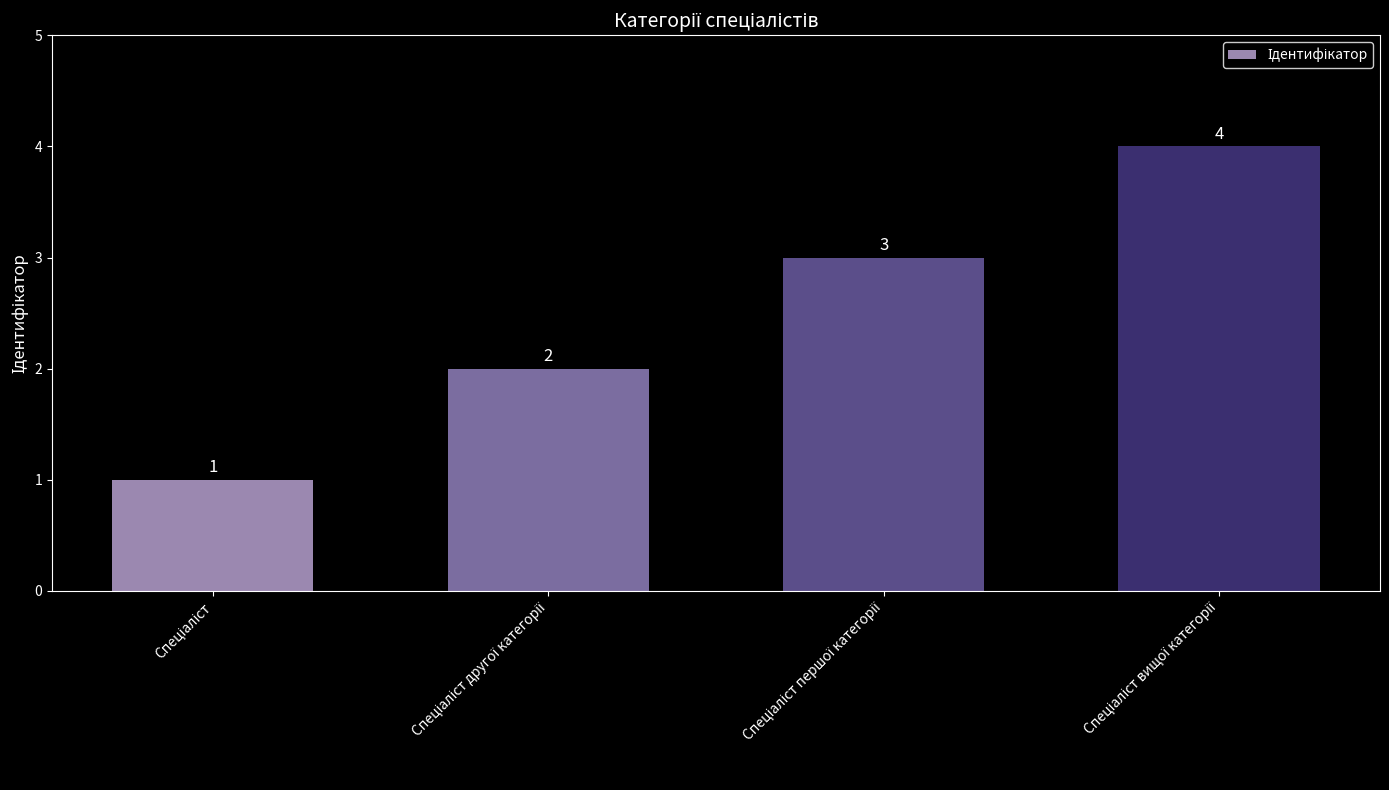

What is the difference between the maximum and minimum values?

3